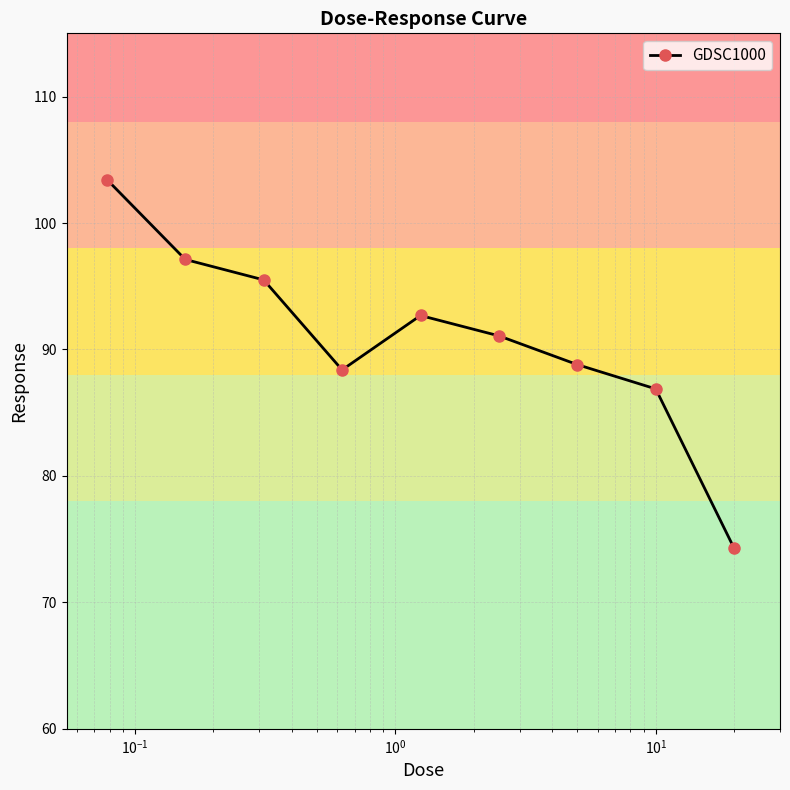

What is the smallest value displayed?

74.3